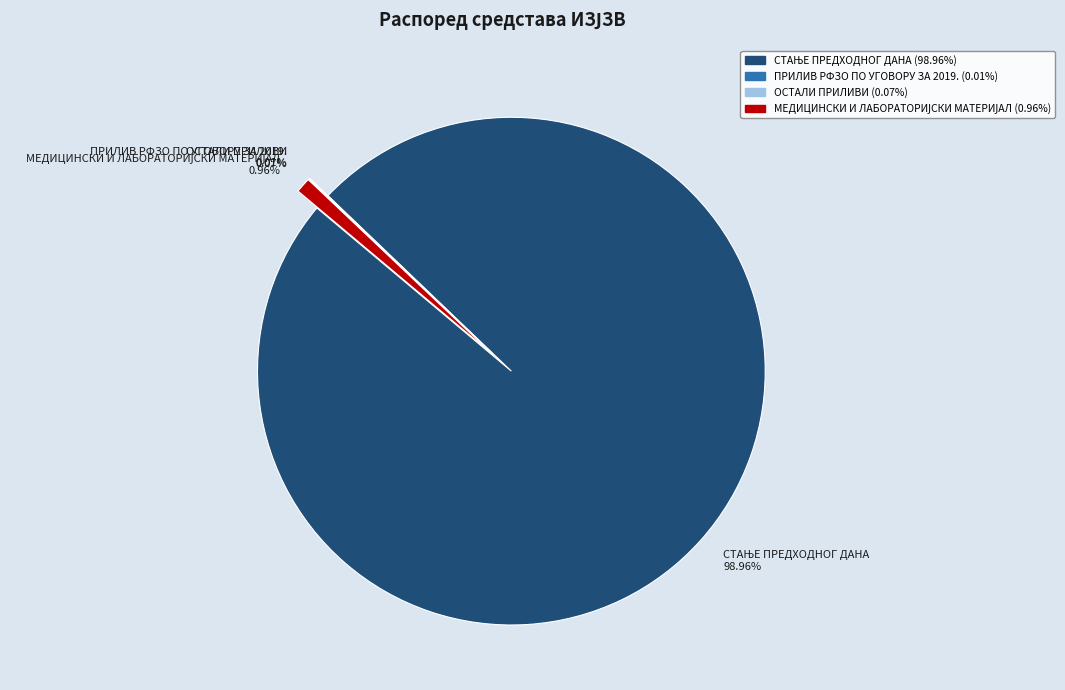

Which slice is the smallest?

ПРИЛИВ РФЗО ПО УГОВОРУ ЗА 2019.